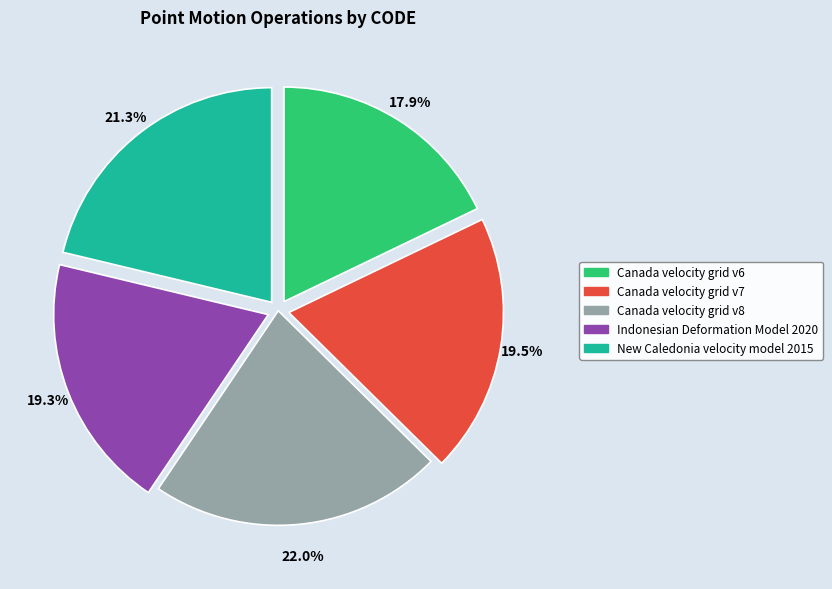

Does Canada velocity grid v7 represent more than half of the total?

No